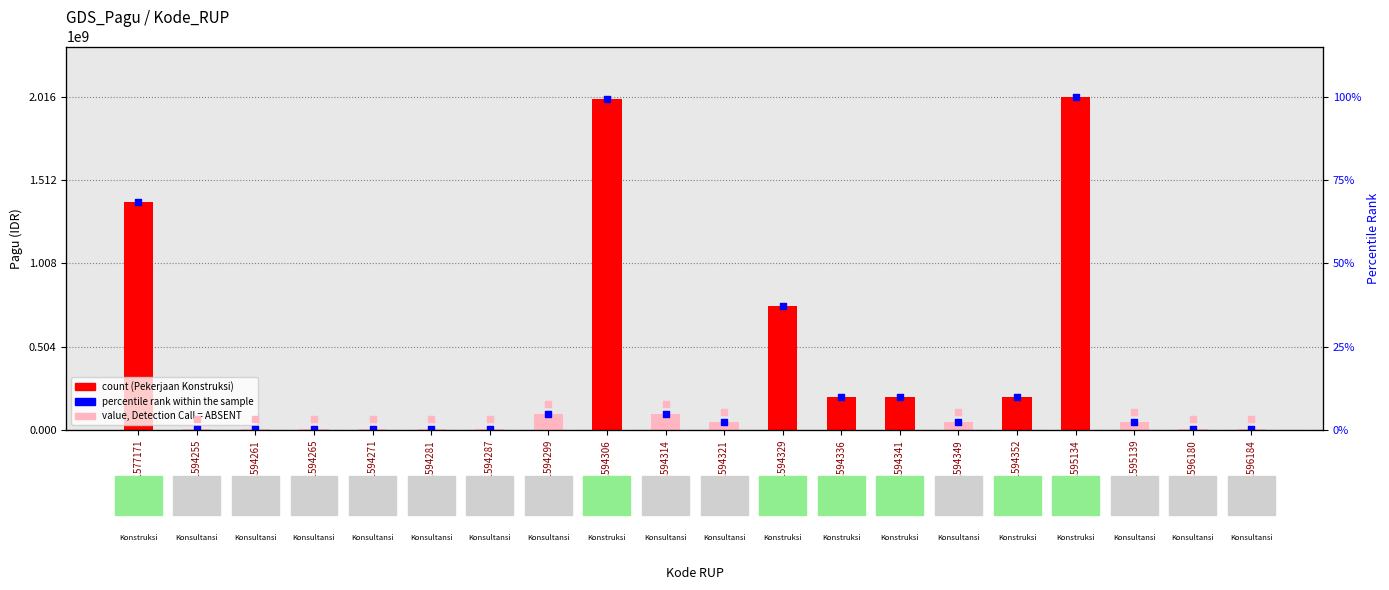

What is the ratio of the value at 31594271 to the value at 31594314?

0.1